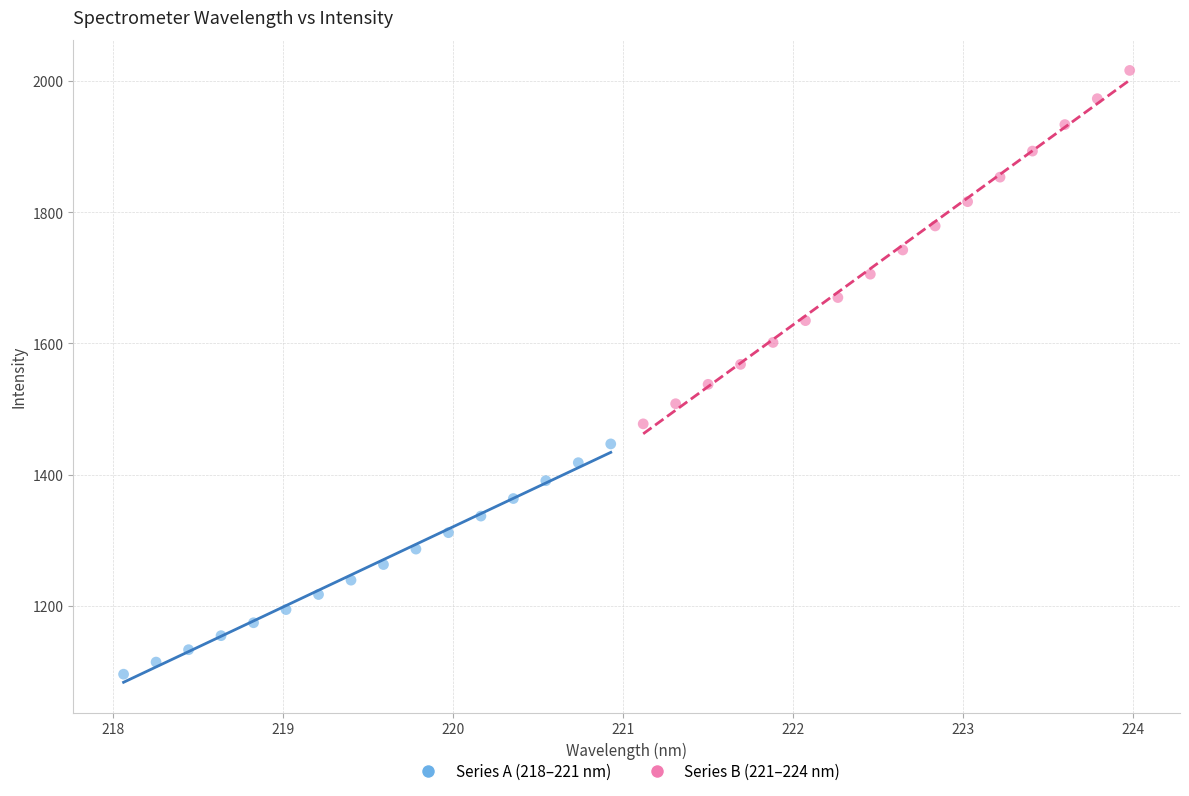

Which series contains the highest Y value?

Series B (221–224 nm)